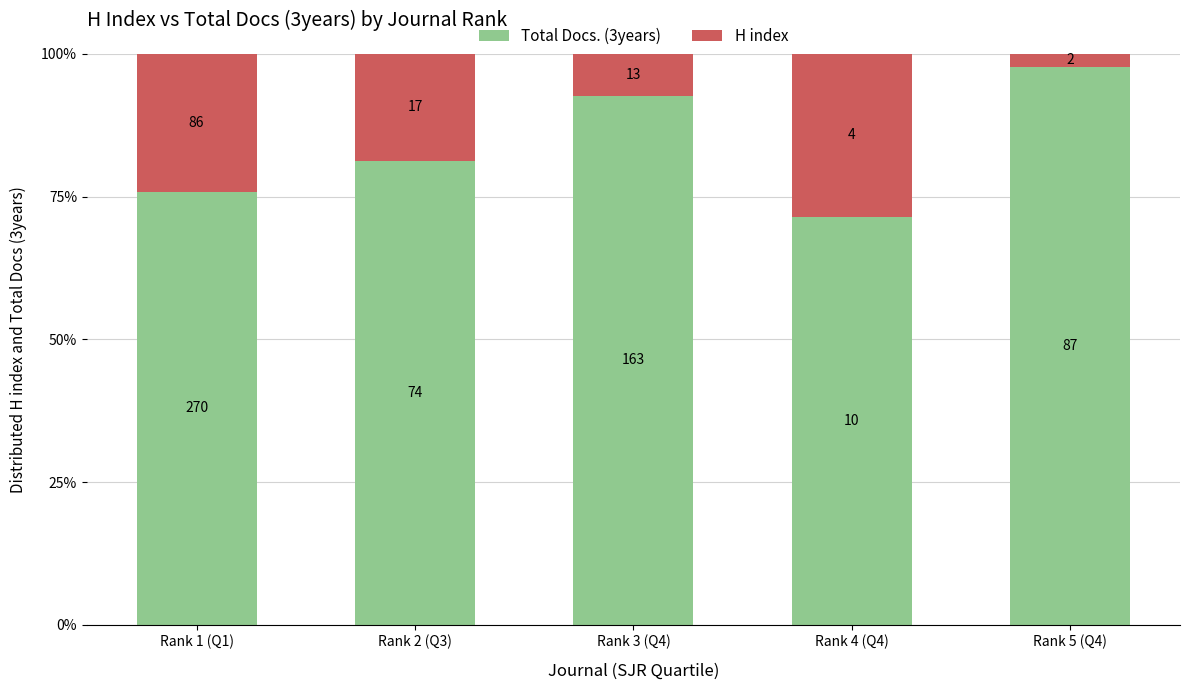

Are the bars horizontal?

No